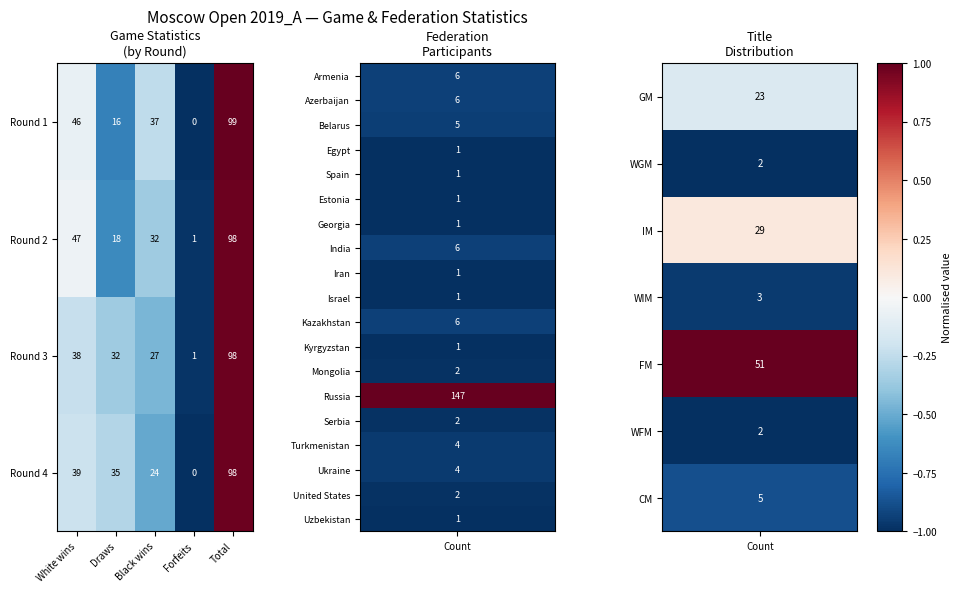

What is the maximum value shown in the chart?

99